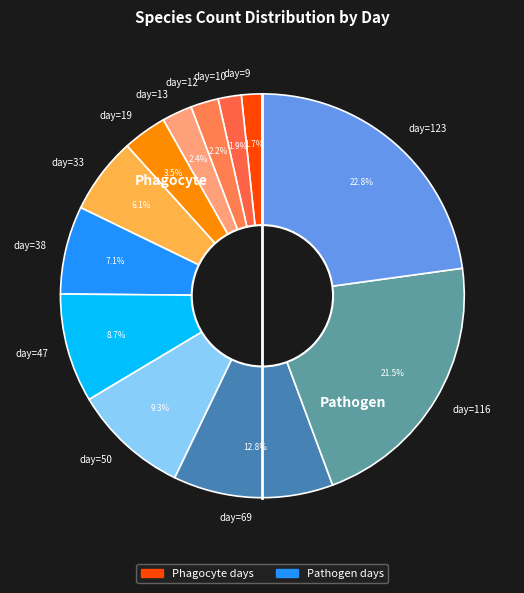

Do day=47 and day=33 together represent more than half of the pie?

No